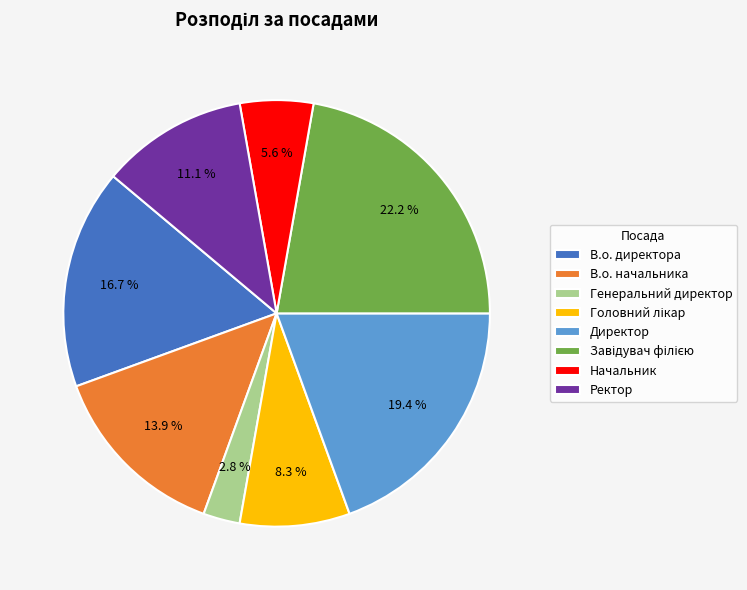

To the nearest percent, what percentage of the pie is В.о. директора?

17%